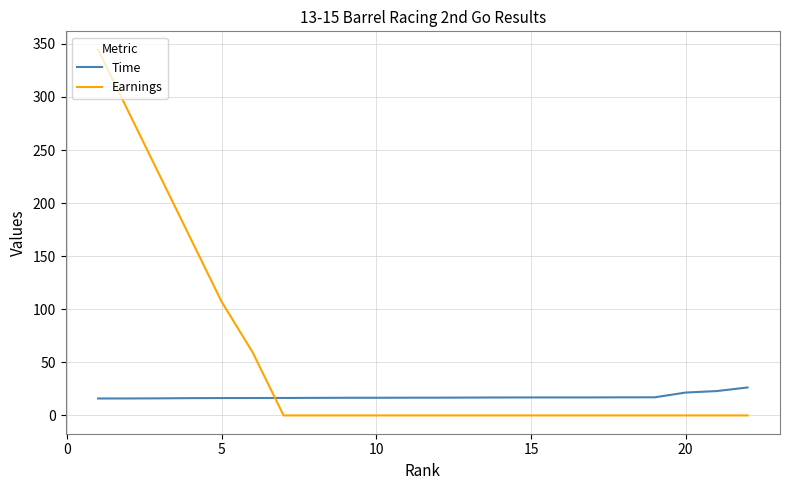

Which series has the largest range (max minus min)?

Earnings